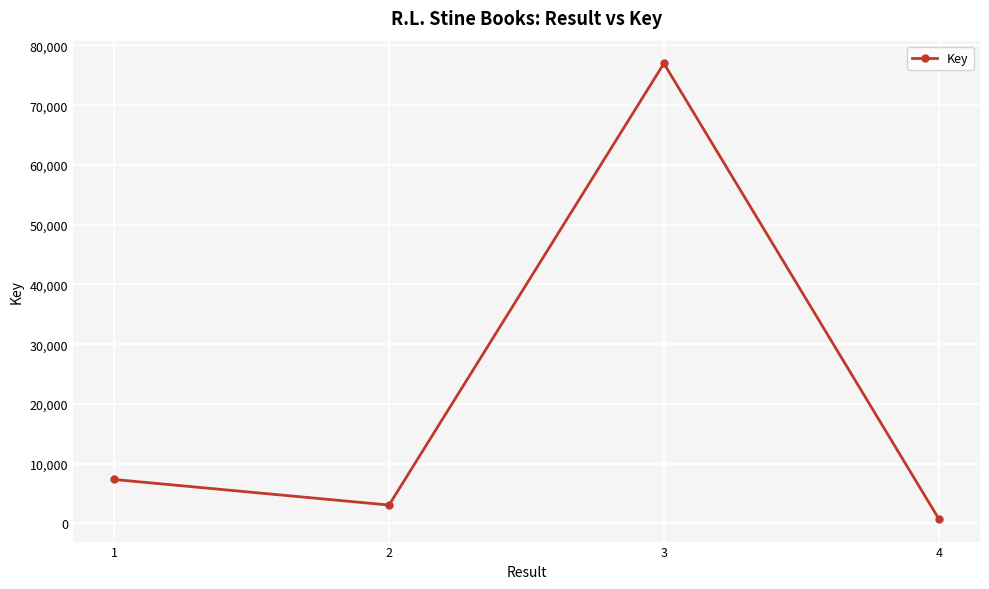

How many values are below 7363?

2